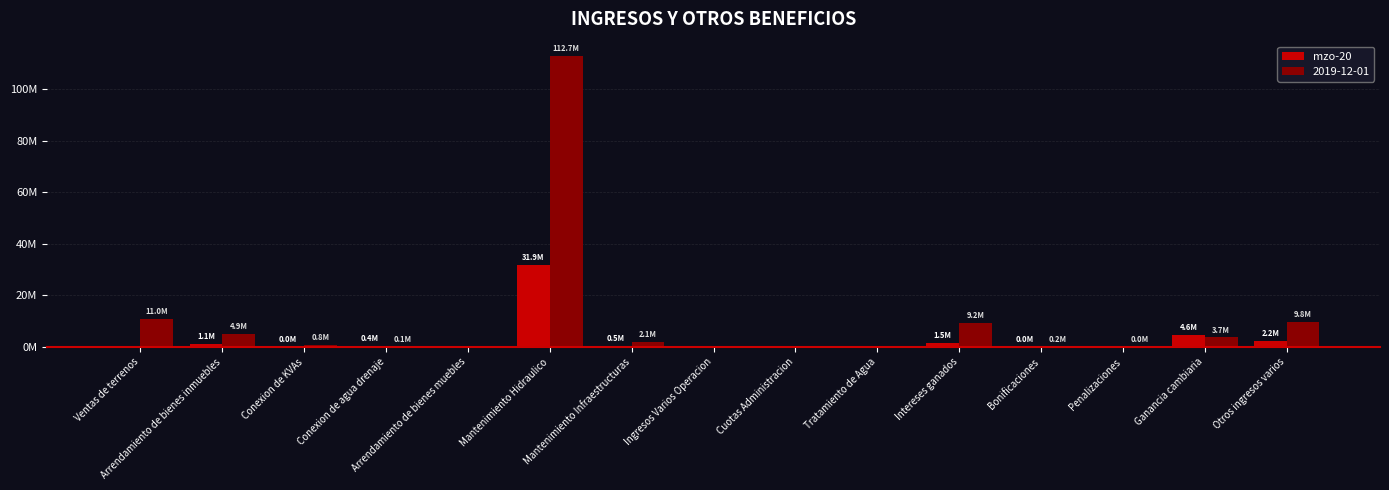

What is the label of the 10th bar from the right?

Mantenimiento Hidraulico